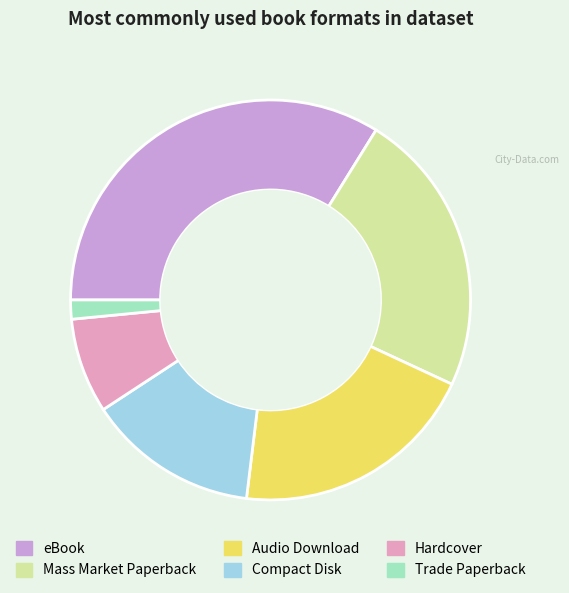

True or false: Mass Market Paperback accounts for 23% of the total.

True